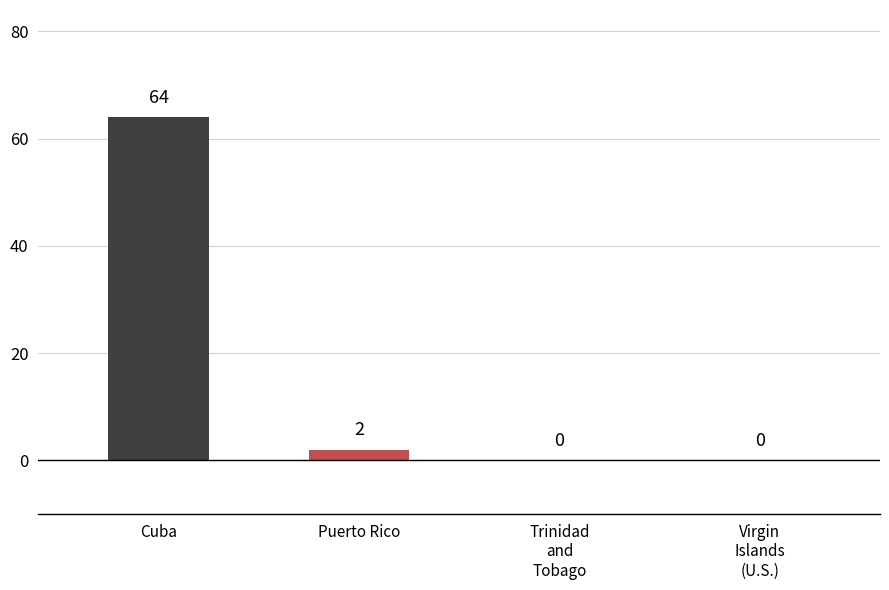

Where is the data nearest to the value 32?

Puerto Rico